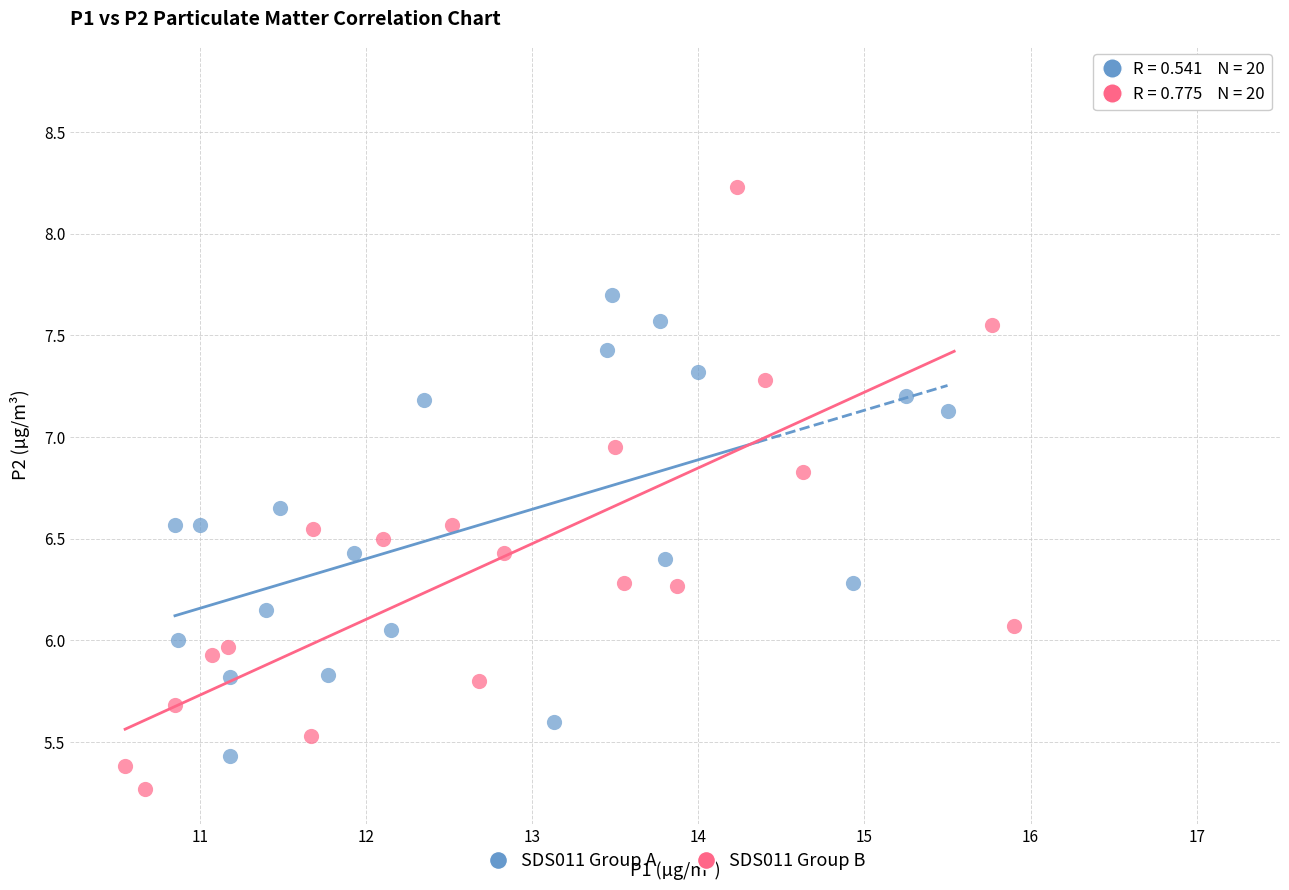

Which series contains the lowest Y value?

SDS011 Group B